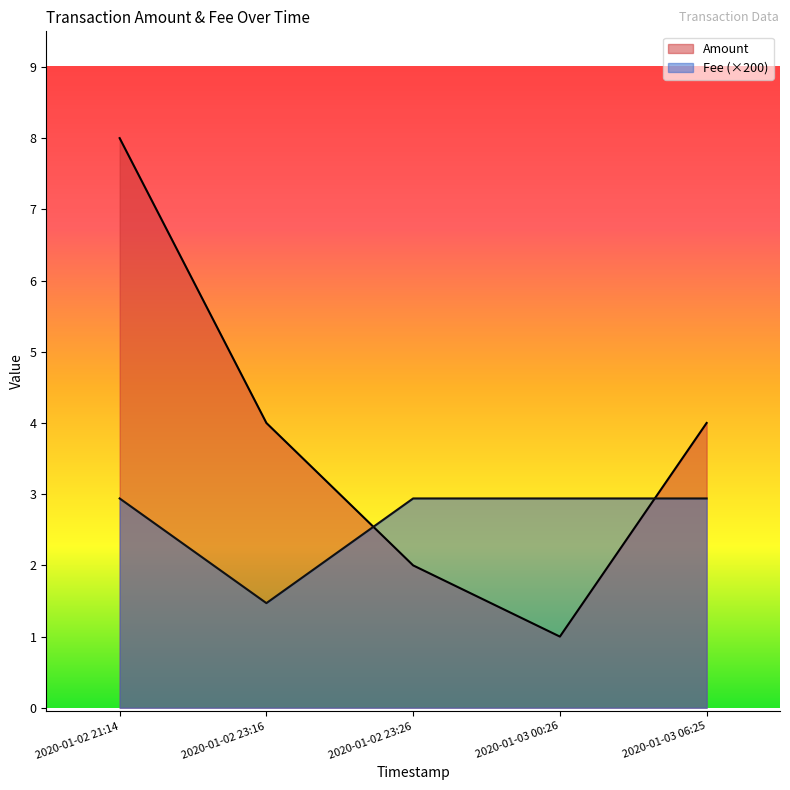

The Fee series shows 0.0 at 2020-01-02 23:26. True or false?

True